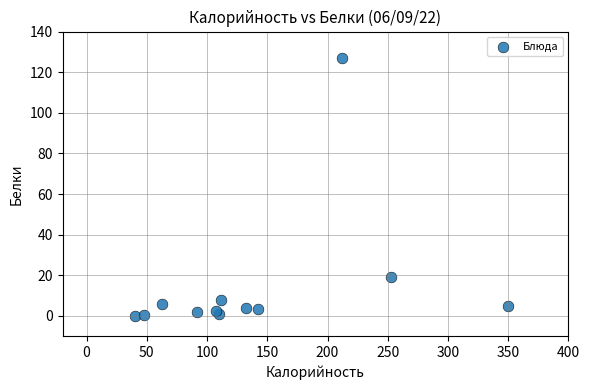

What is the average Y value?

14.8